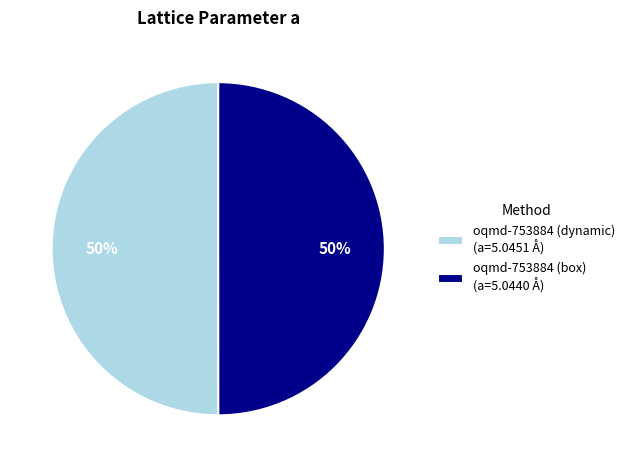

Count the number of slices in the pie.

2